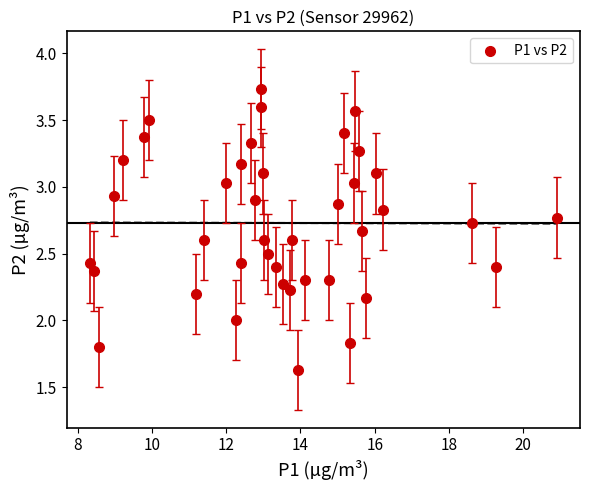

What is the range of X values (max minus min)?

12.6